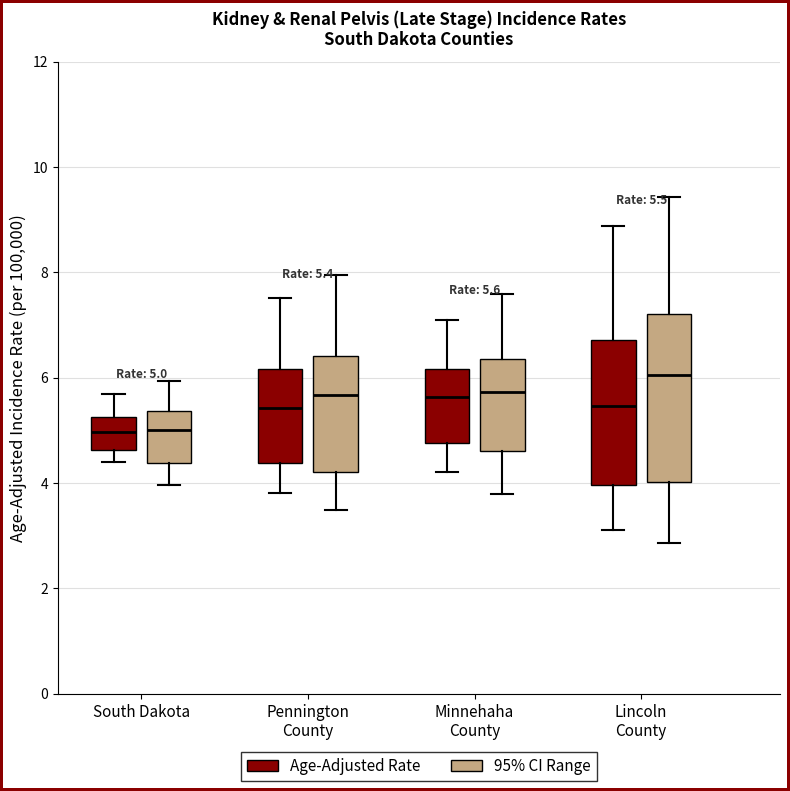

Which box's median line is the highest?

Lincoln County (95% CI Range)